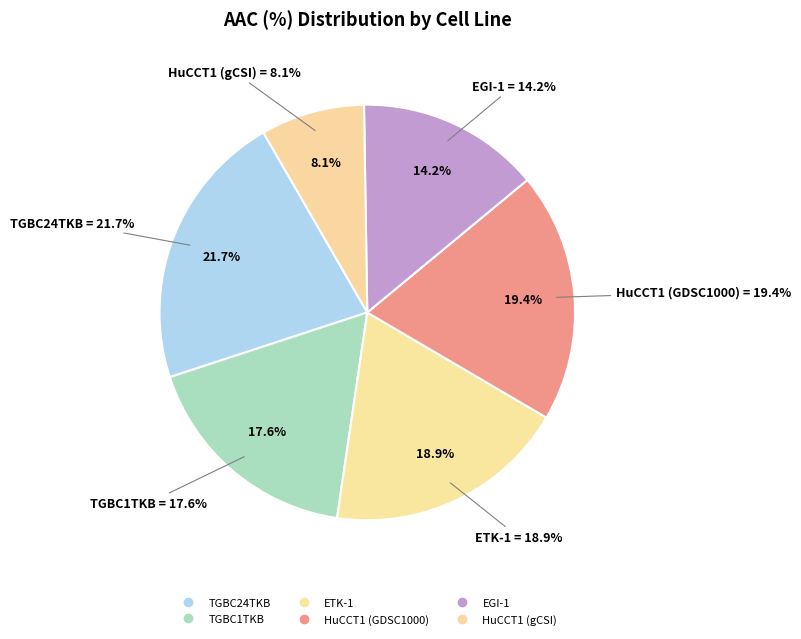

True or false: HuCCT1 (gCSI) accounts for 8% of the total.

True